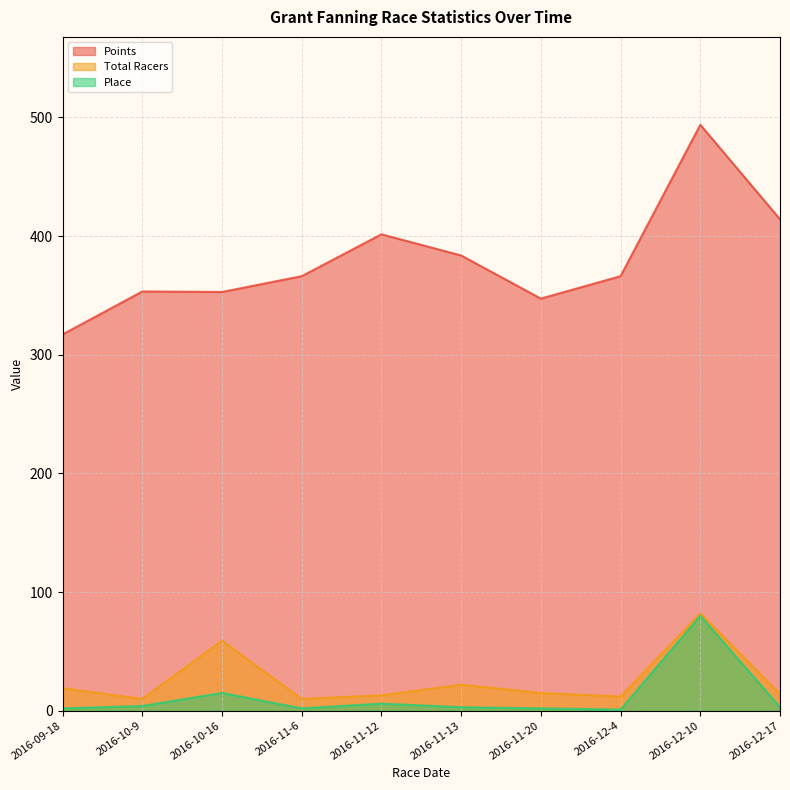

Reading right to left, what are all the values shown in this chart?

Points: 414.1	493.7	366.2	347.3	383.6	401.4	366.2	352.9	353.3	317.1
Total Racers: 14.0	82.0	12.0	15.0	22.0	13.0	10.0	59.0	10.0	19.0
Place: 3.0	80.0	1.0	2.0	3.0	6.0	2.0	15.0	4.0	2.0